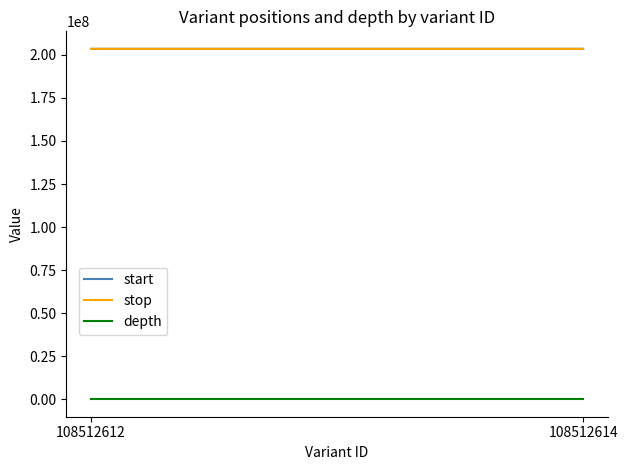

Count the number of data series in this chart.

3